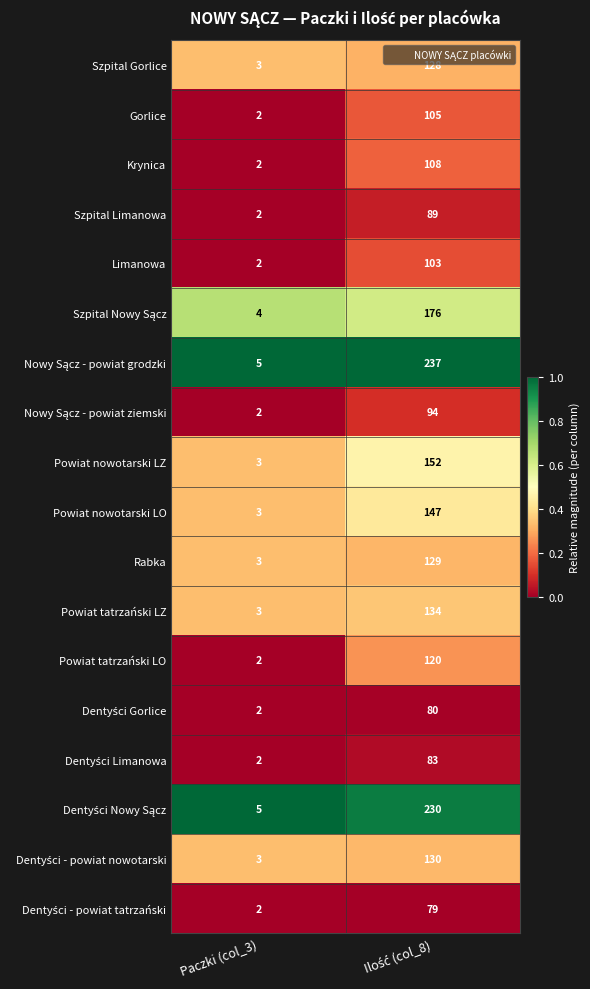

What is the average value of the Powiat tatrzański LO series?

61